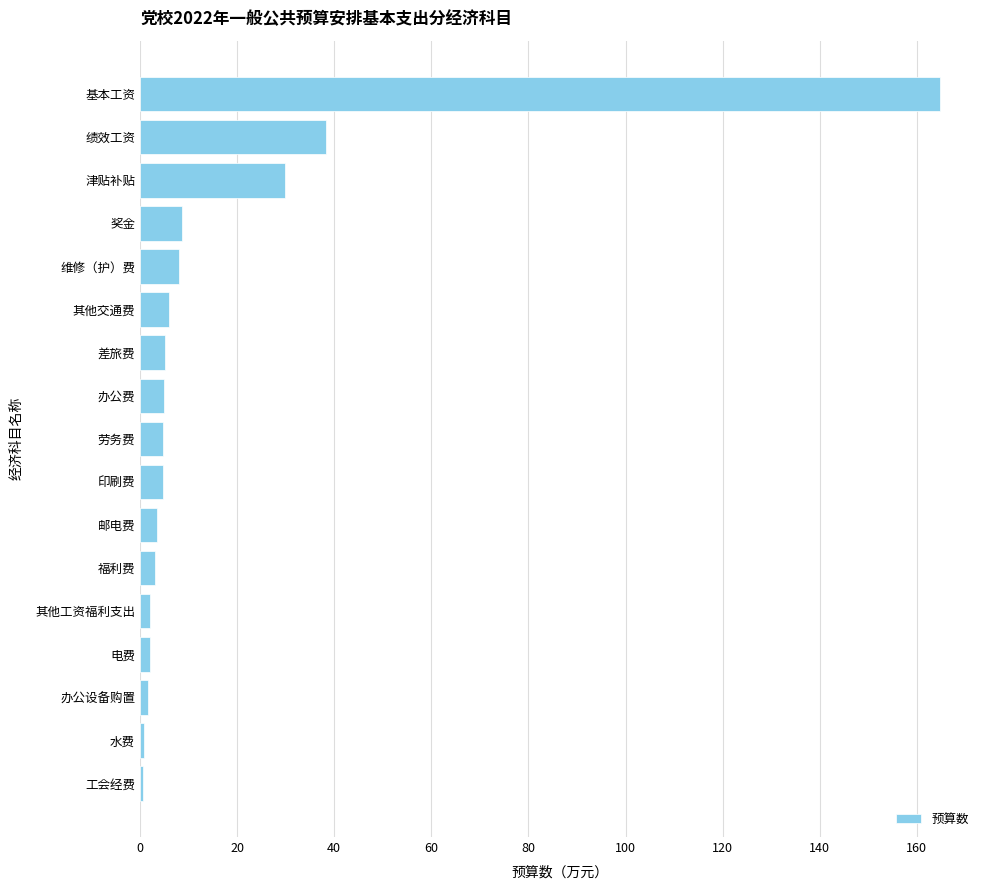

True or false: the data shows 8.0 at 维修（护）费.

True